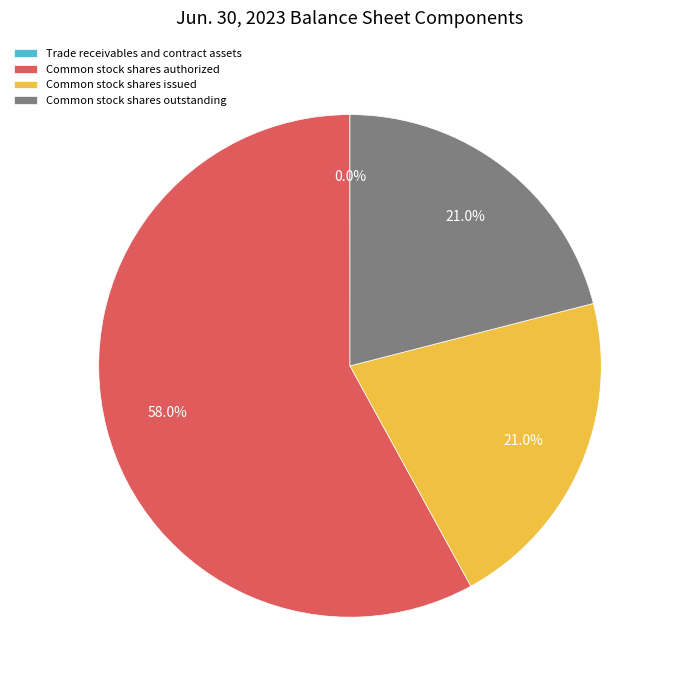

Which category accounts for the majority?

Common stock shares authorized